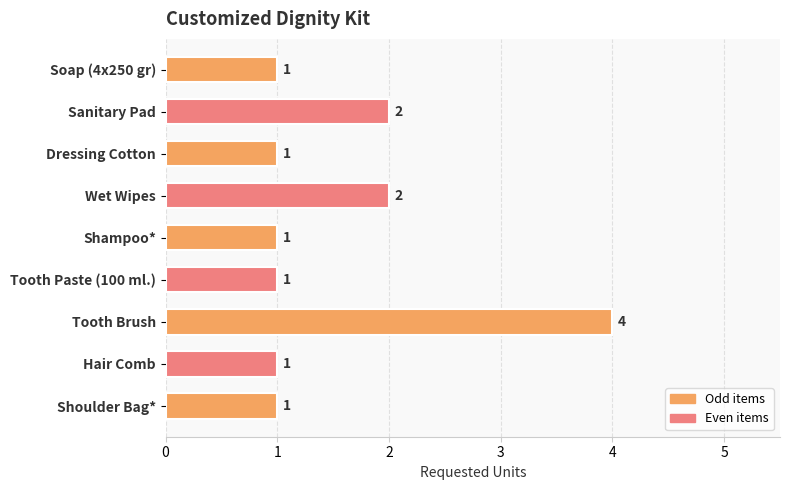

The chart shows a value of 1 at Shampoo*. True or false?

True